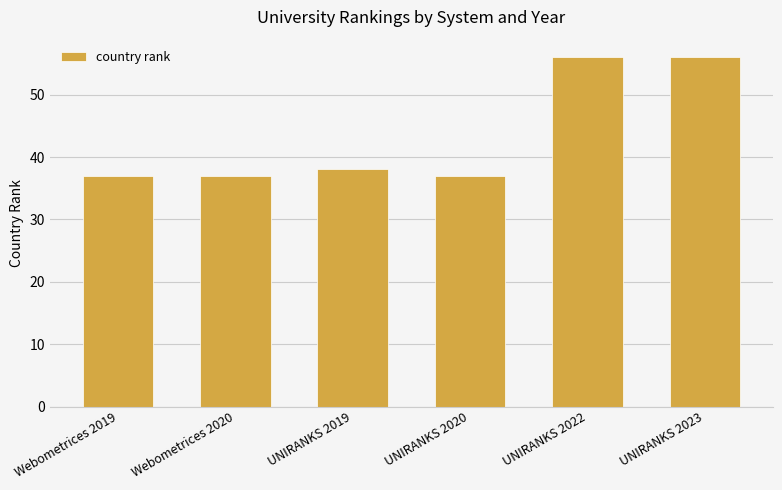

Reading right to left, transcribe all the data shown in this chart.

UNIRANKS 2023=56	UNIRANKS 2022=56	UNIRANKS 2020=37	UNIRANKS 2019=38	Webometrices 2020=37	Webometrices 2019=37